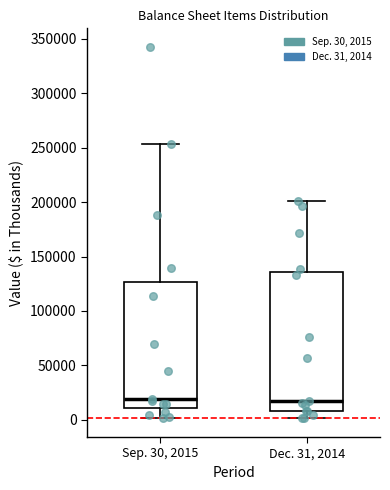

Where is the lower edge of the box for Dec. 31, 2014 on the y-axis? The values are not printed on the chart, so give them approximately, as read against the axis.

10000